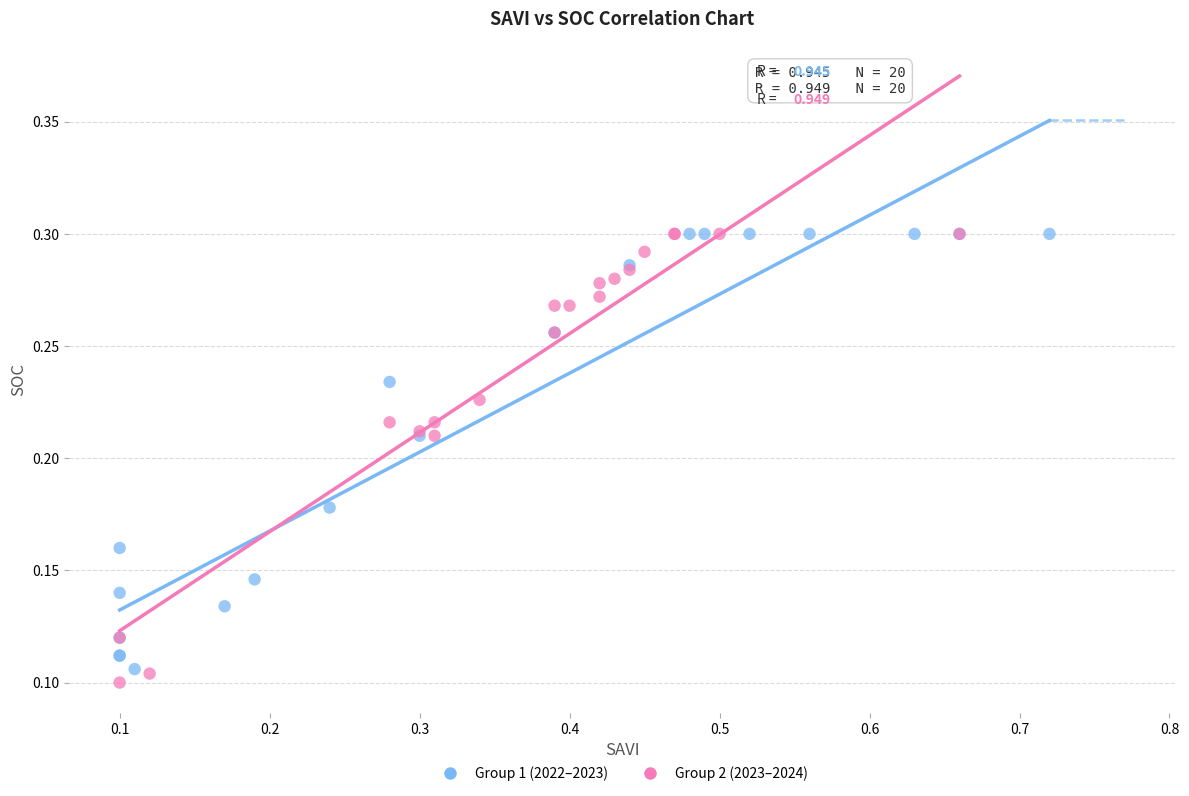

What are all the series names shown in the legend?

Group 1 (2022–2023), Group 2 (2023–2024)